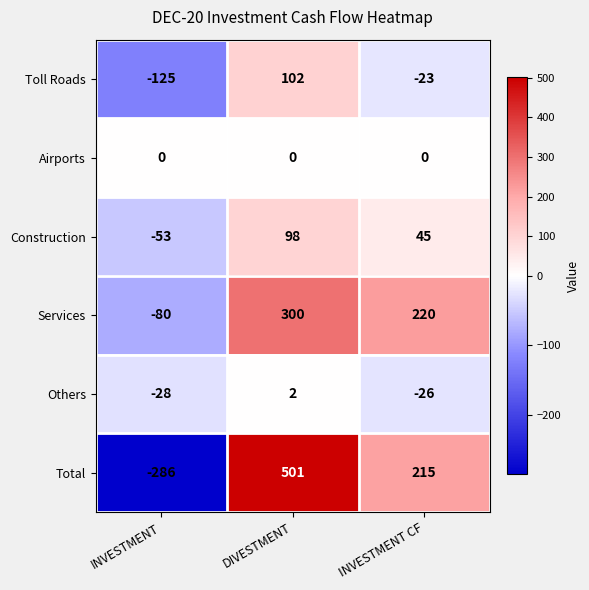

What is the sum of the Construction values at INVESTMENT CF and DIVESTMENT?

143